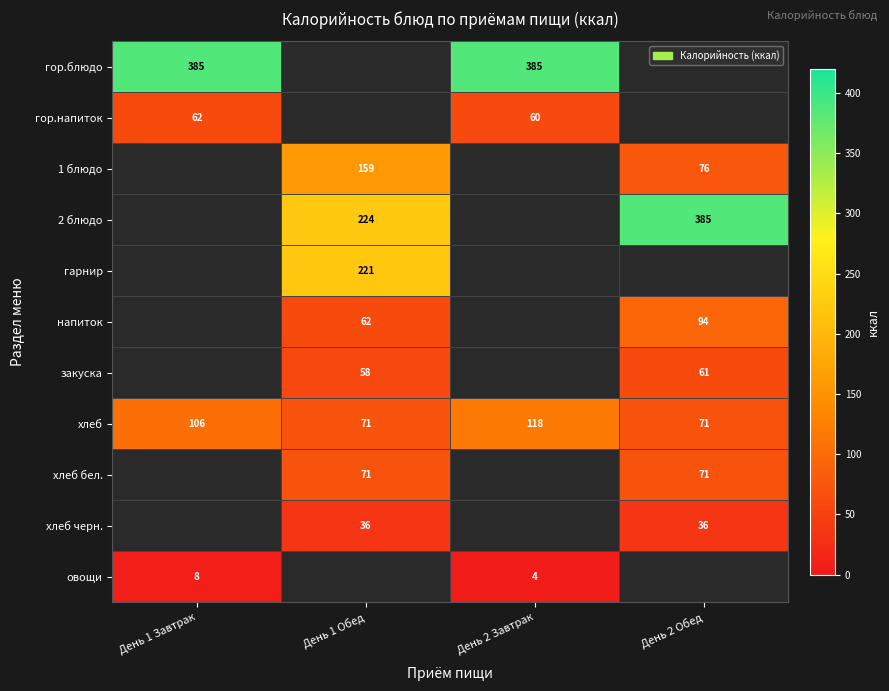

What is the sum of the хлеб бел. values at День 1 Обед and День 2 Обед?

142